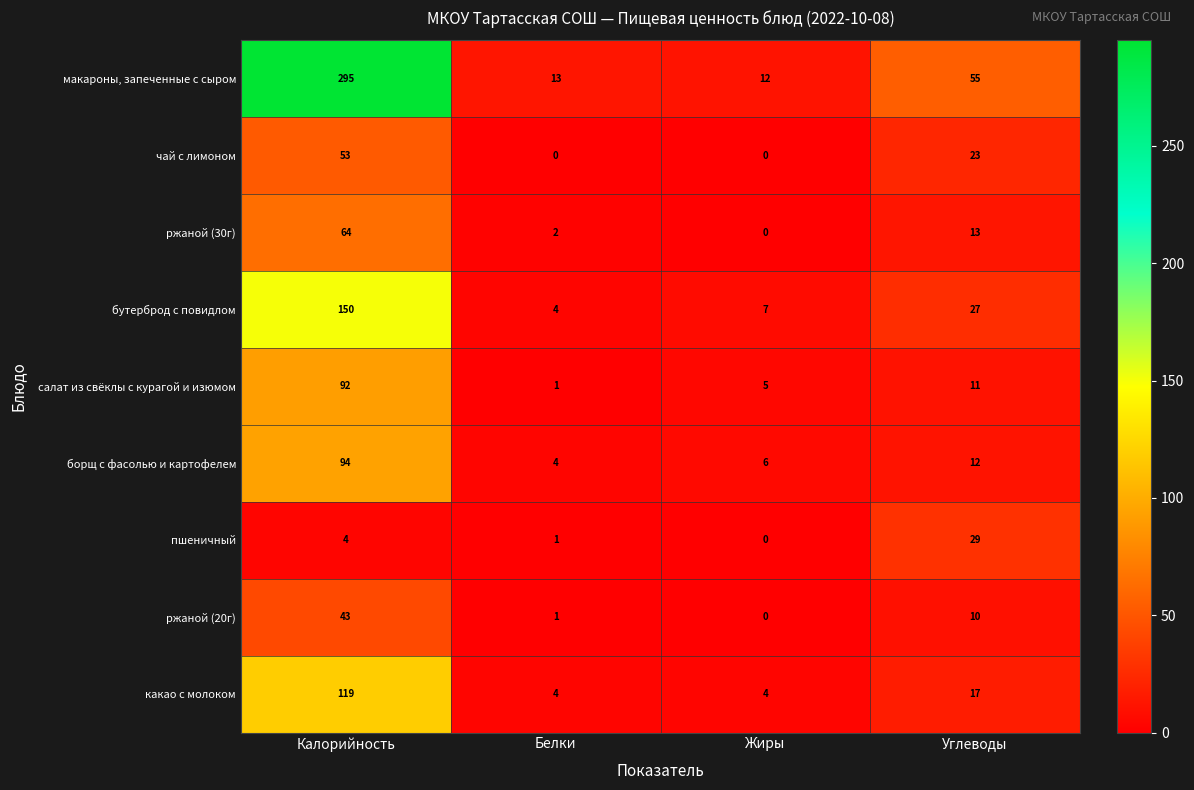

What is the difference between the ржаной (30г) values at Жиры and Углеводы?

13